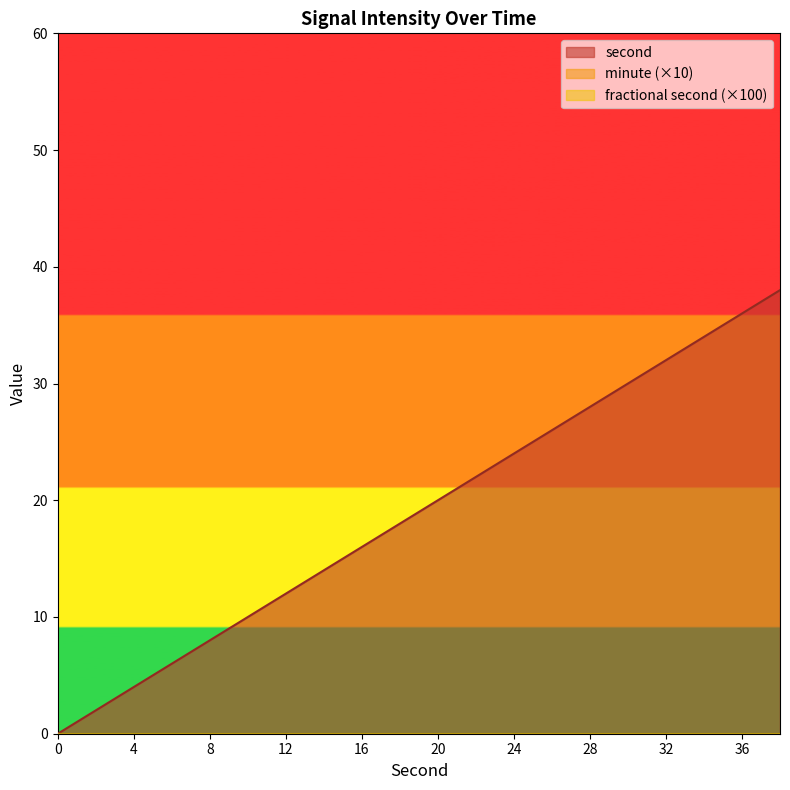

Rank the series at 26 from lowest to highest value.

minute, fractional second, second